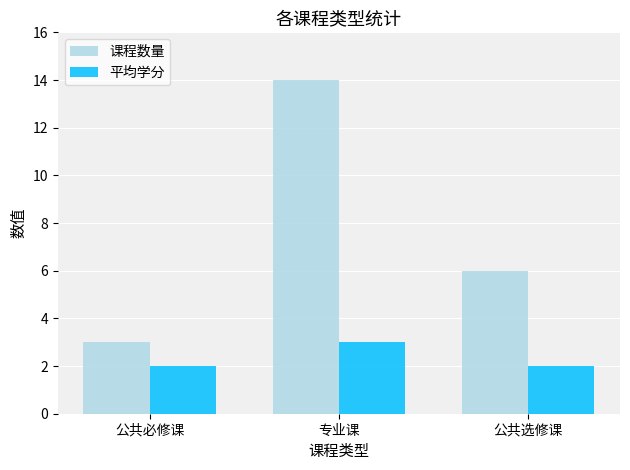

What is the minimum value shown in the chart?

2